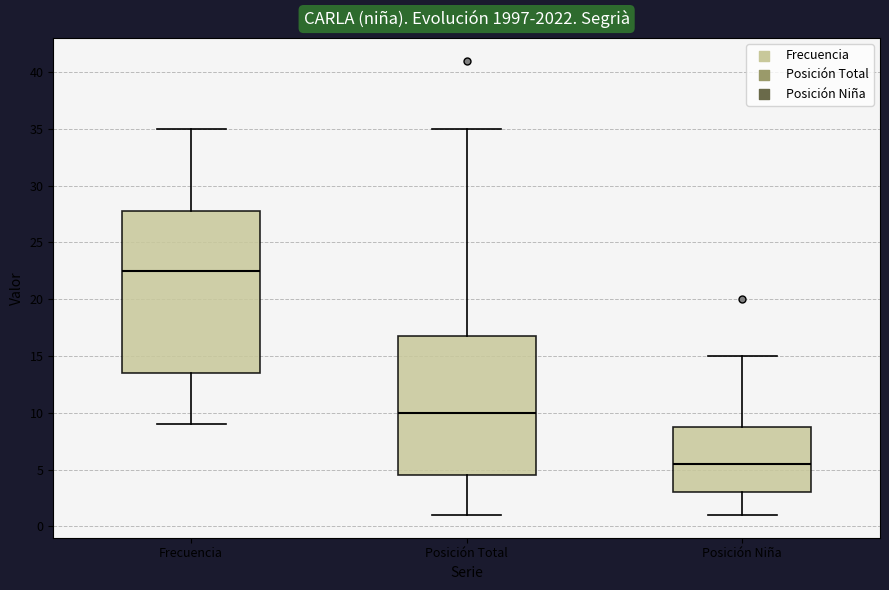

Which box's median line is the highest?

Frecuencia